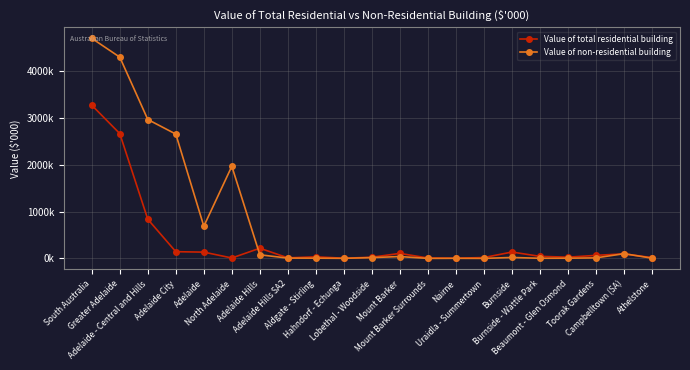

At which category does Value of non-residential building reach its first local peak?

North Adelaide